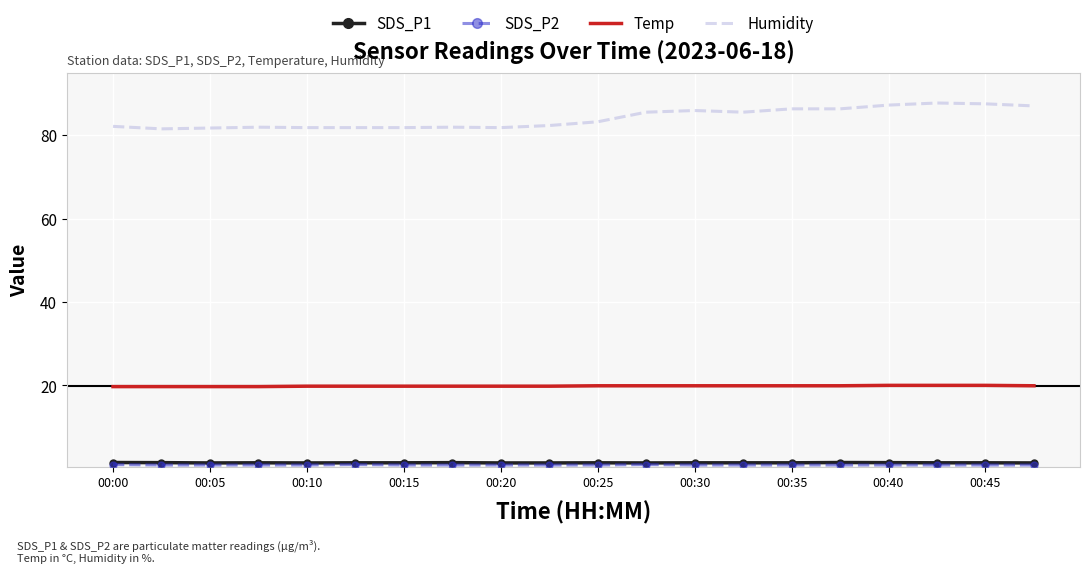

True or false: Humidity and Temp cross at least once.

False